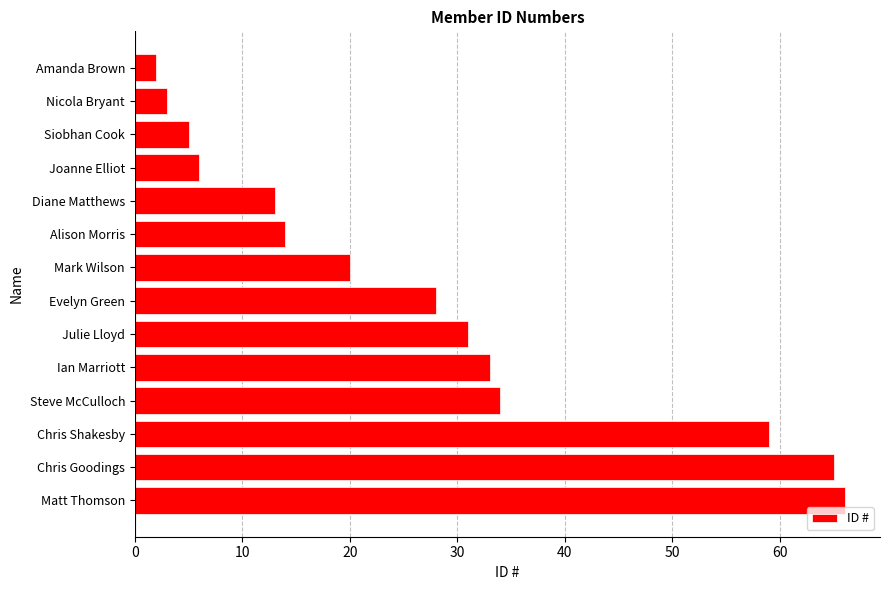

List the labels in order of value, smallest first.

Amanda Brown, Nicola Bryant, Siobhan Cook, Joanne Elliot, Diane Matthews, Alison Morris, Mark Wilson, Evelyn Green, Julie Lloyd, Ian Marriott, Steve McCulloch, Chris Shakesby, Chris Goodings, Matt Thomson